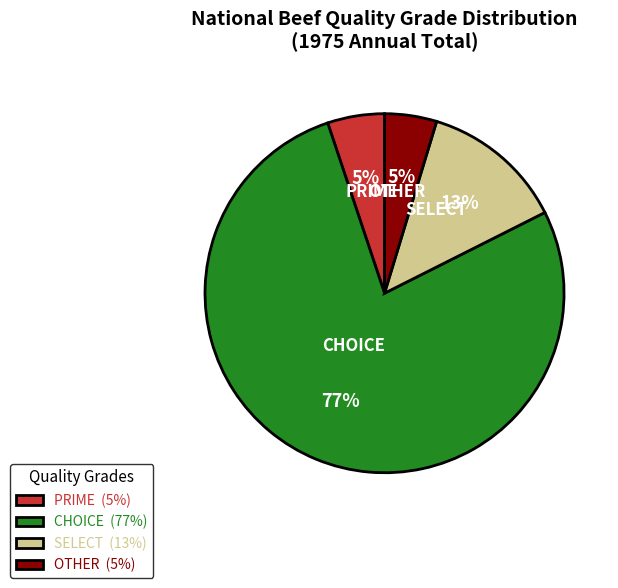

How many segments does this pie chart have?

4